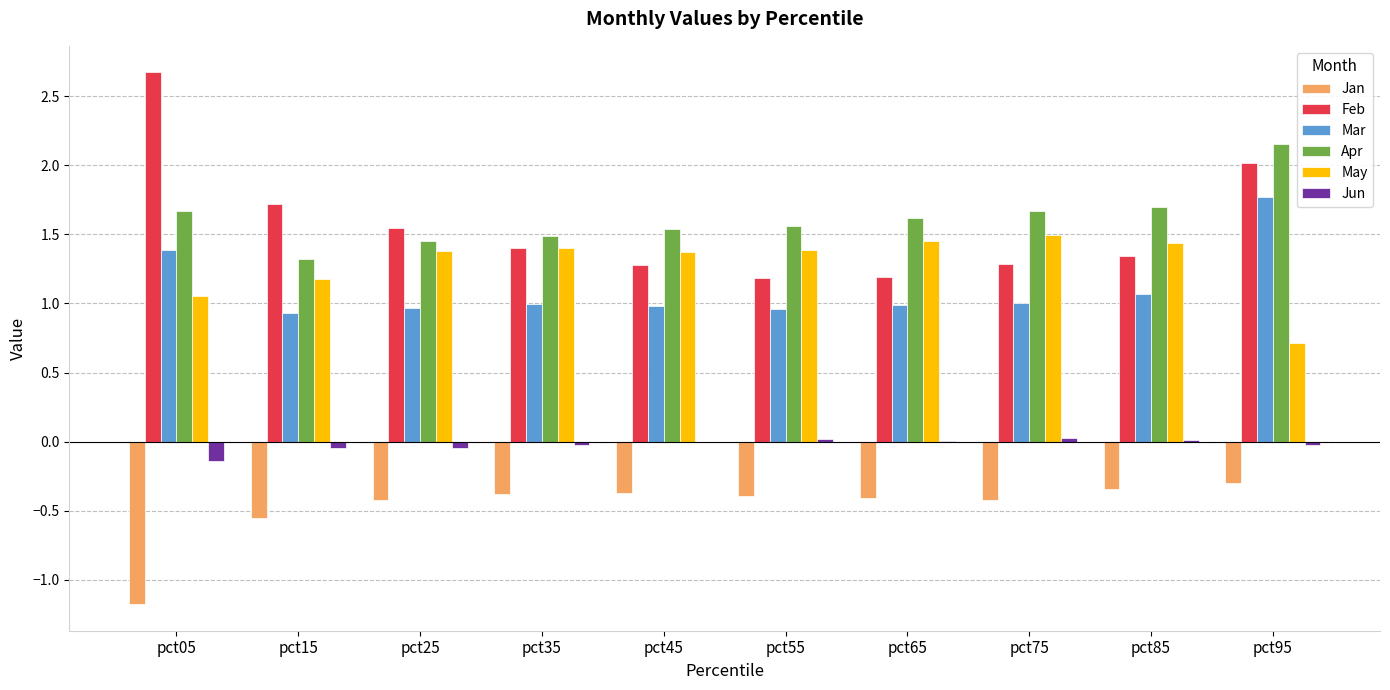

The value of Feb at pct45 is 1.9. True or false?

False